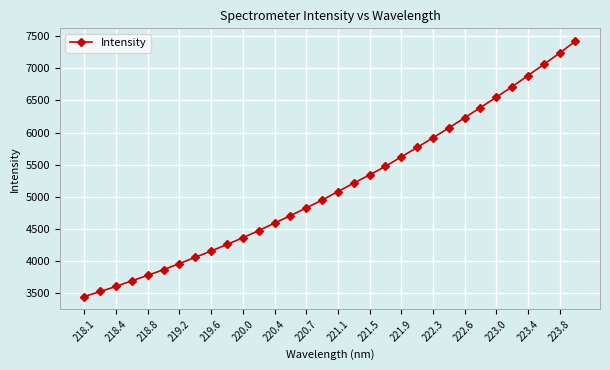

What is the maximum value shown in the chart?

7424.6